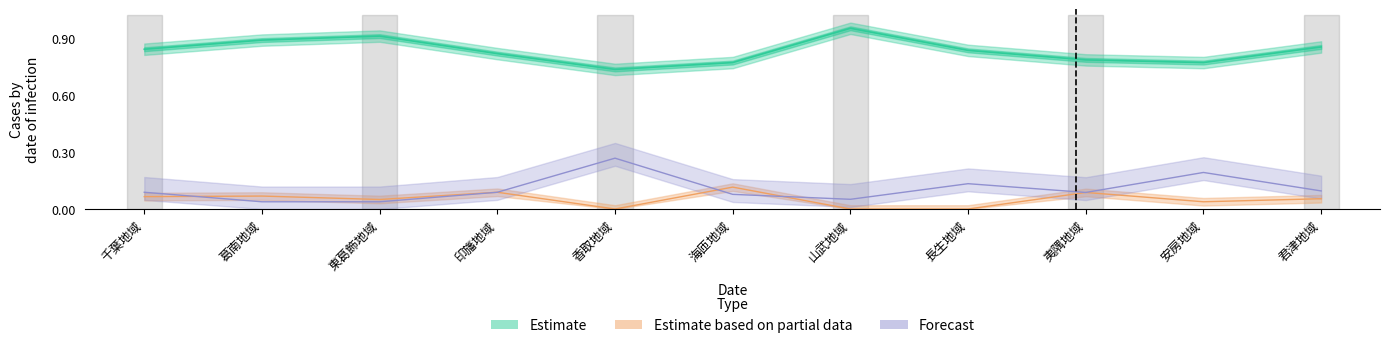

At how many categories does at least one series exceed 0?

11